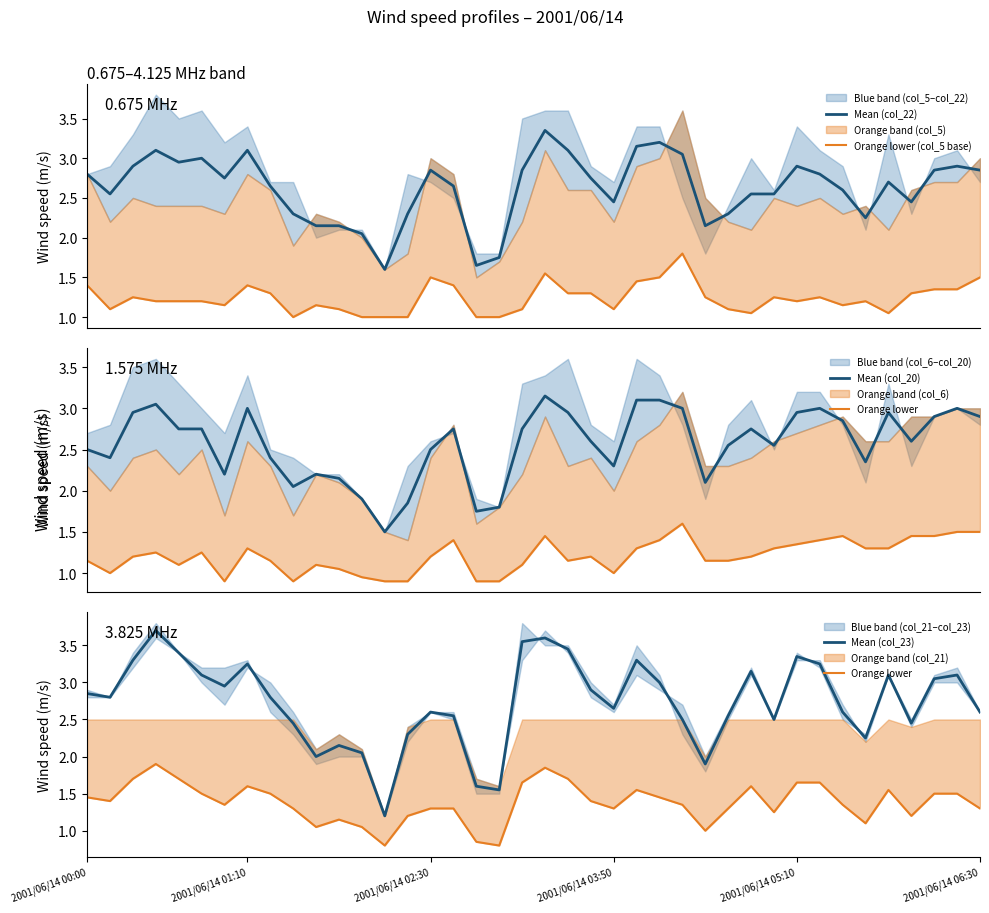

List the series in order of their peak value, lowest first.

Orange lower (col_5 base), Orange lower, Mean (col_20), Mean (col_22), Mean (col_23)